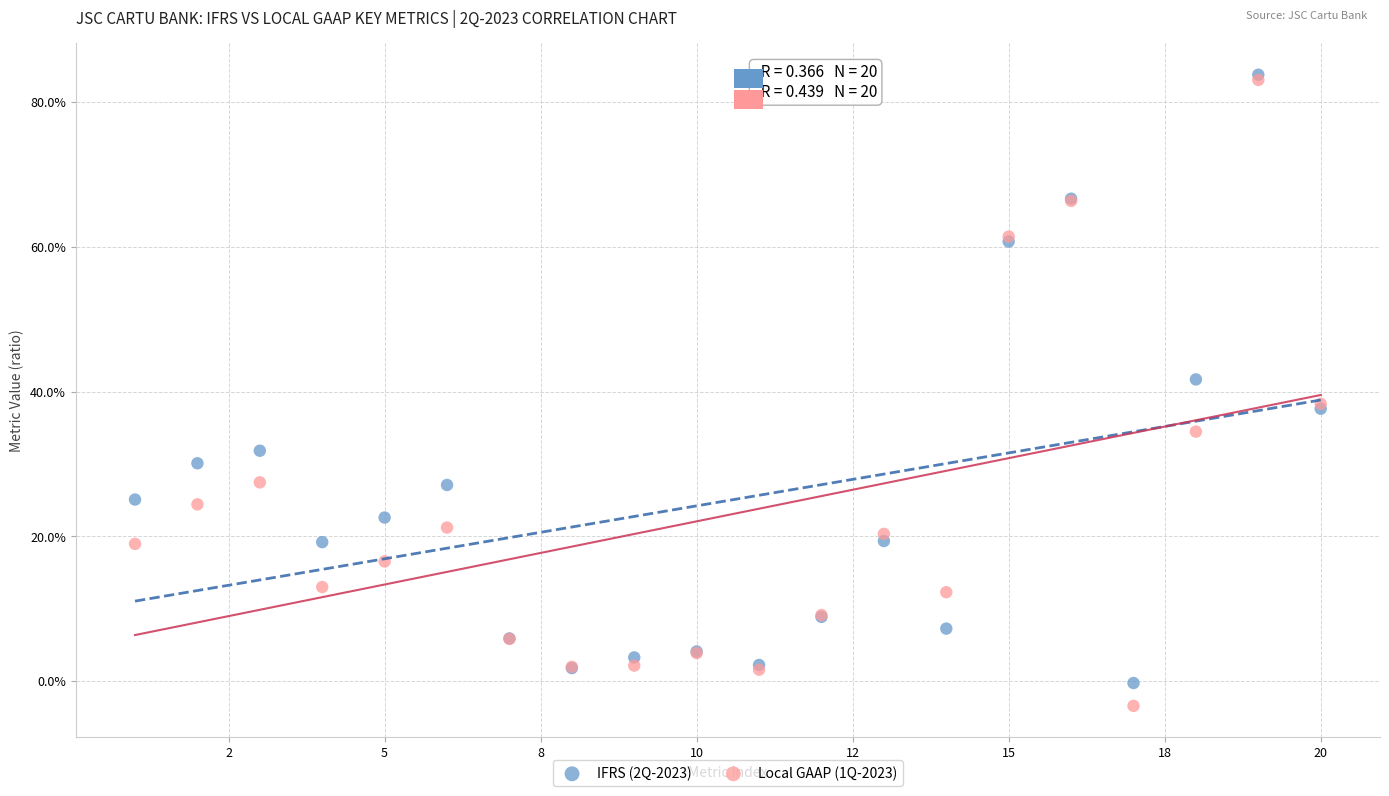

Which series reaches the minimum Y coordinate?

Local GAAP (1Q-2023)